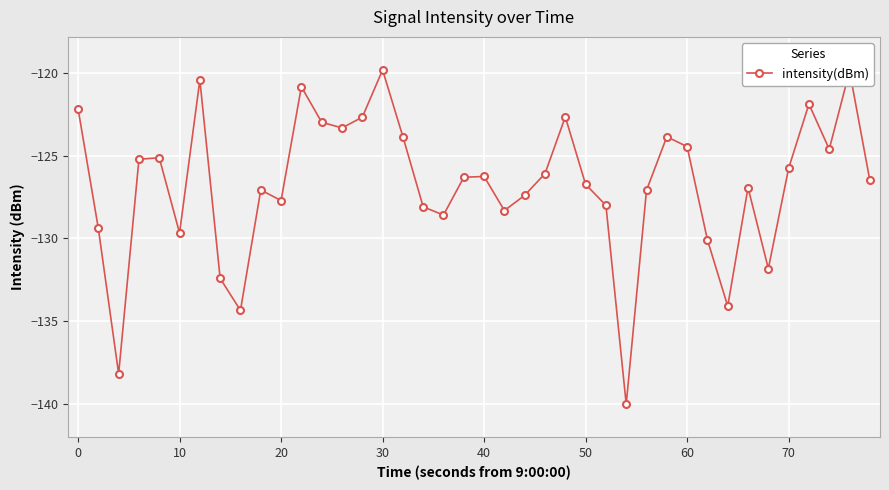

How many interior local peaks (higher than both neighbors) does the data have?

11